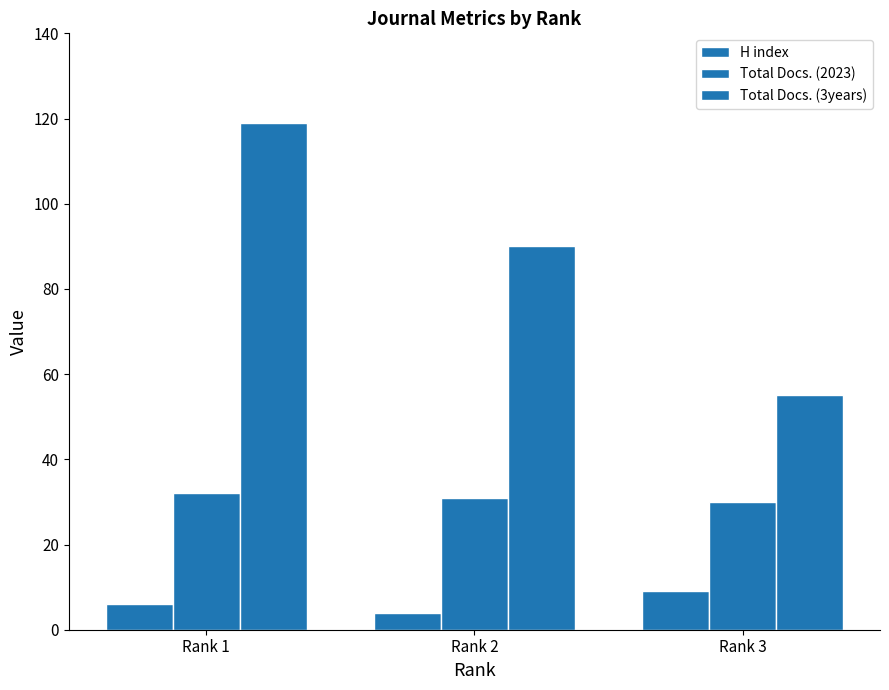

The Total Docs. (3years) series shows 36 at Rank 1. True or false?

False